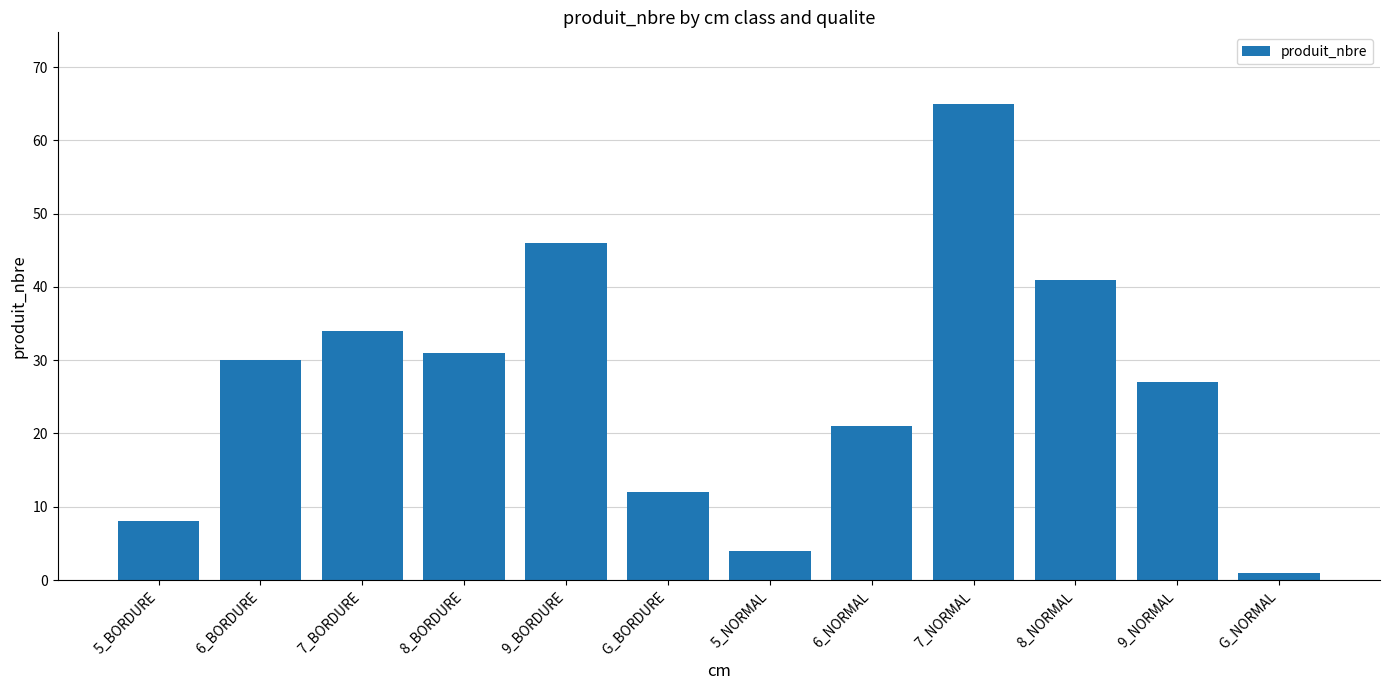

What is the label of the 9th bar from the right?

8_BORDURE